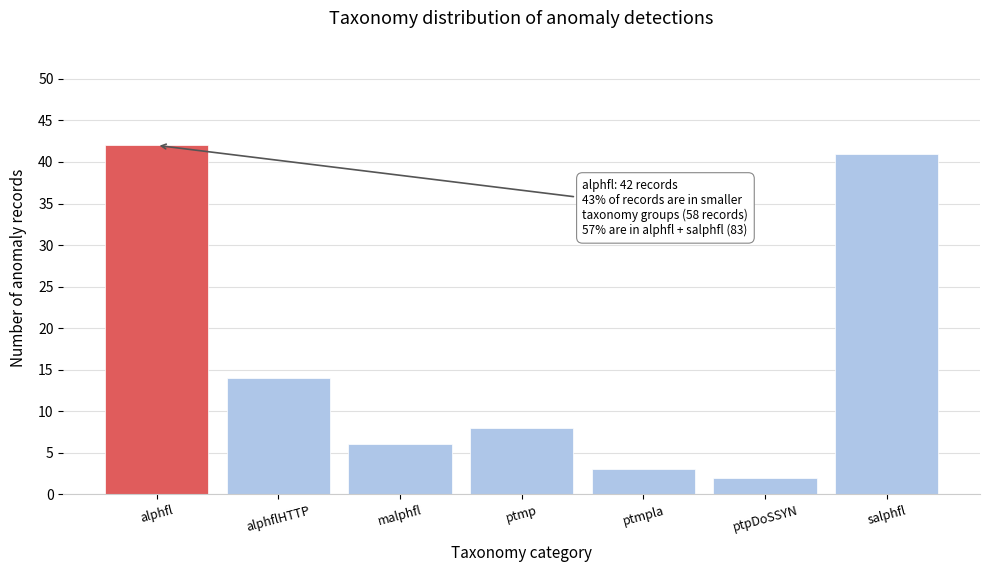

Reading left to right, extract all data points from this chart.

42	14	6	8	3	2	41